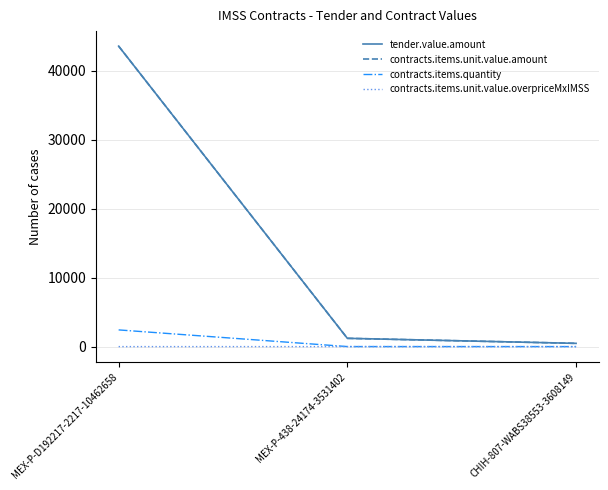

Is it true that contracts.items.quantity equals 2.0 at CHIH-807-WABS38553-3608149?

True